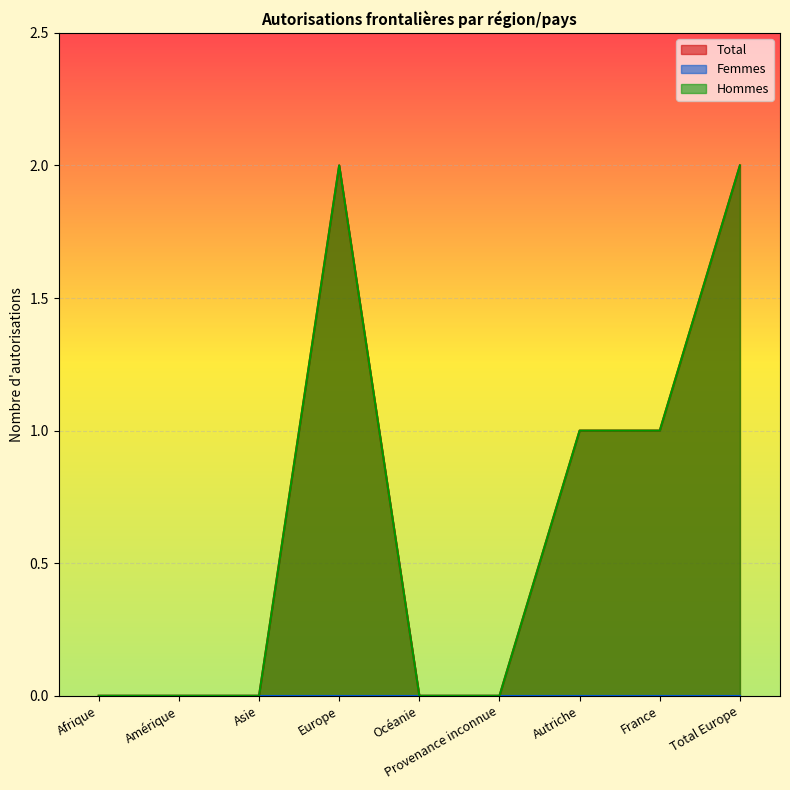

Where is Total nearest to the value 1?

Autriche